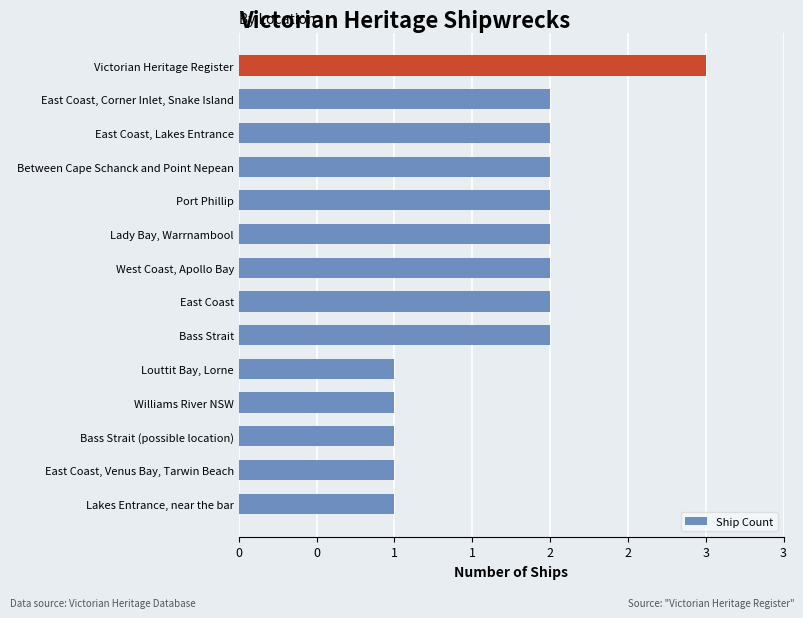

Does the chart contain any negative values?

No